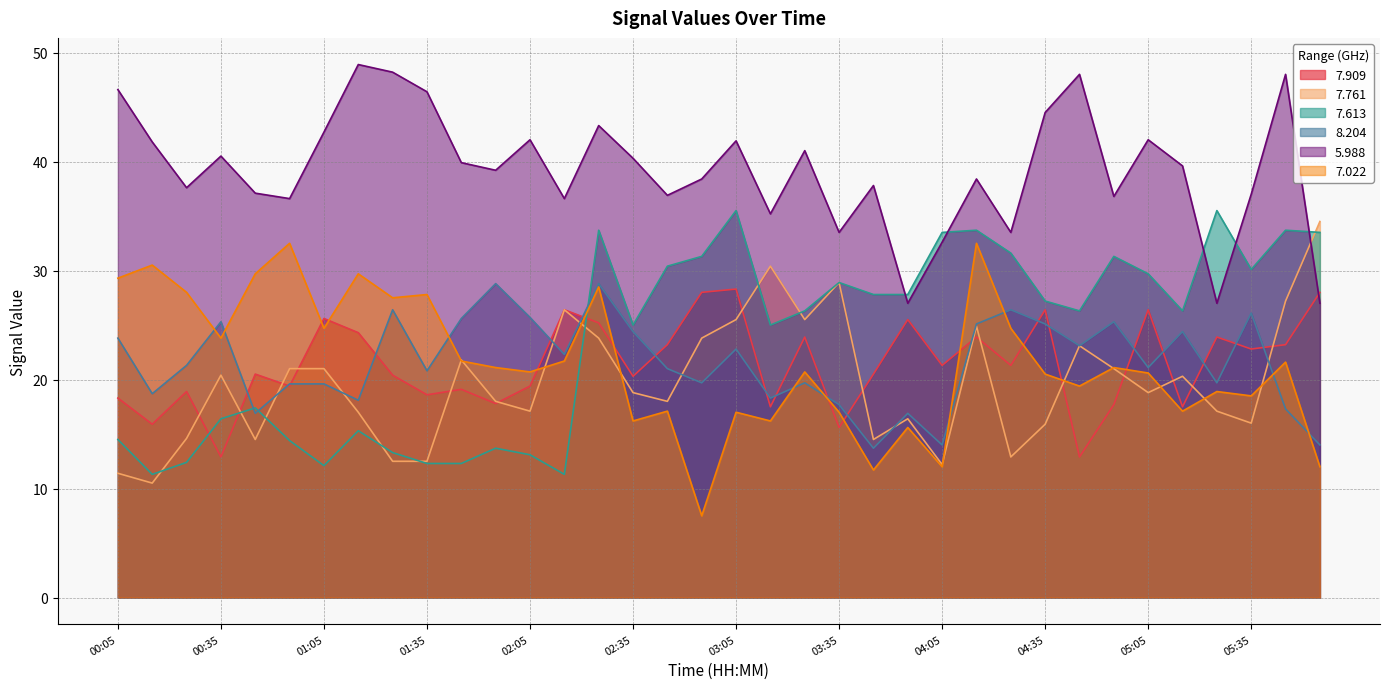

What is the highest value of the 8.204 series?

28.8